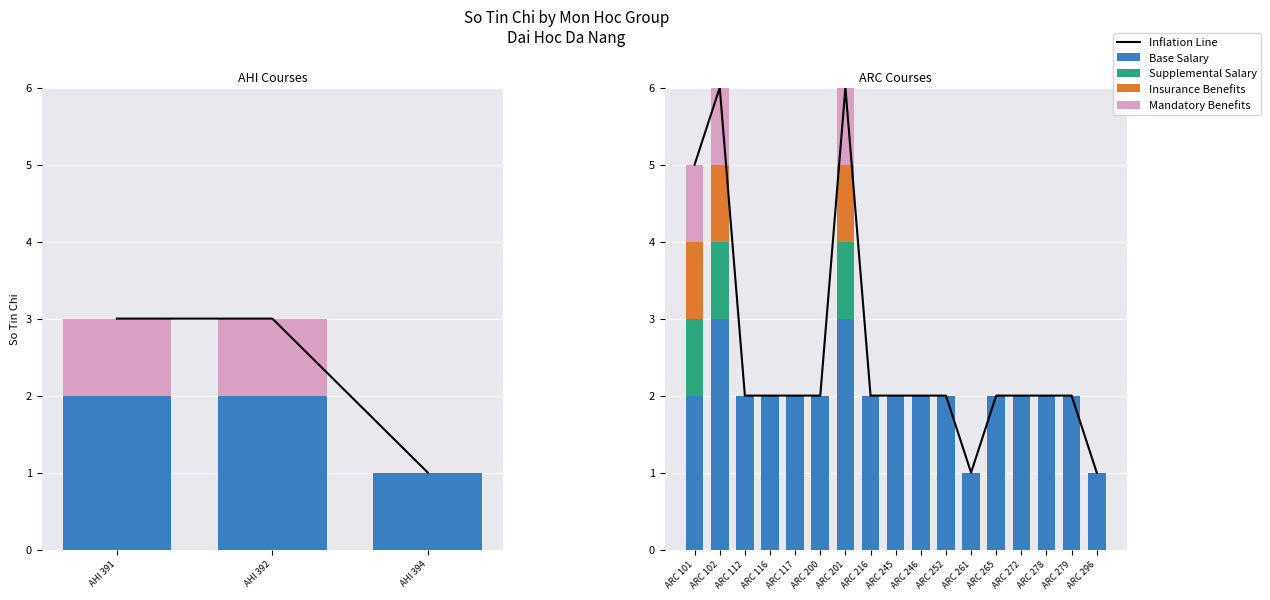

What position from the right is 10?

7